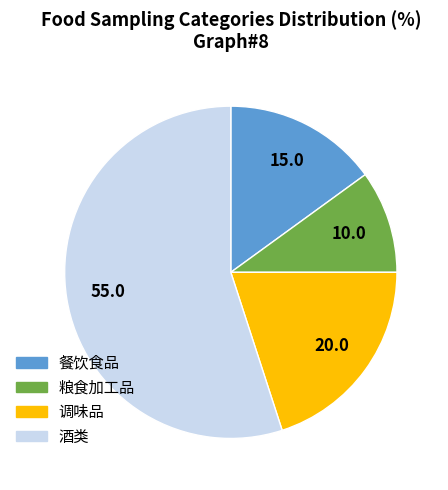

Which slice is the smallest?

粮食加工品